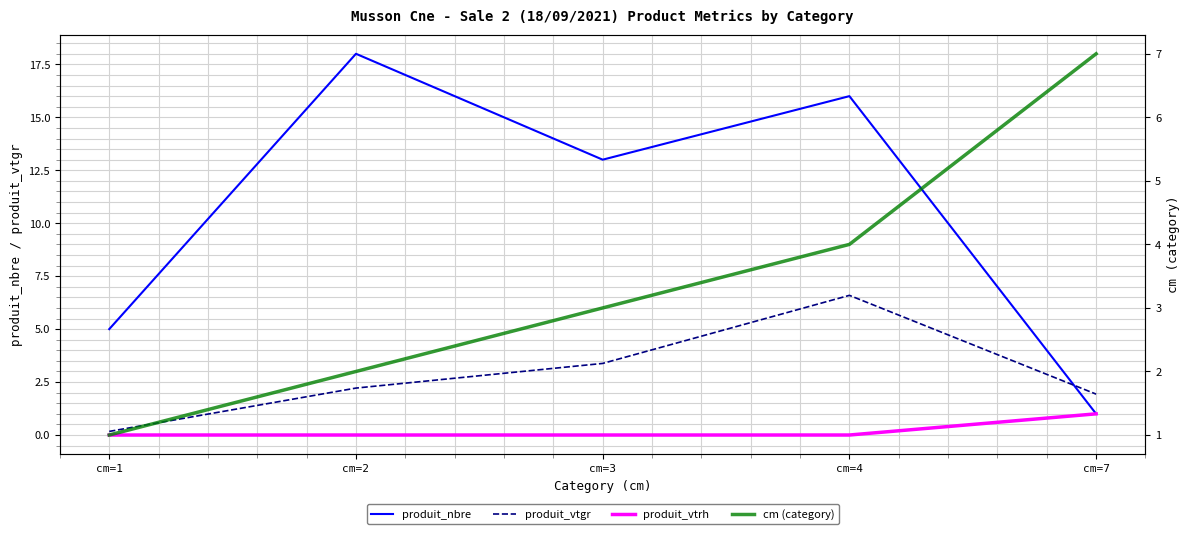

Between cm=1 and cm=7, which series saw the biggest shift?

cm (category)